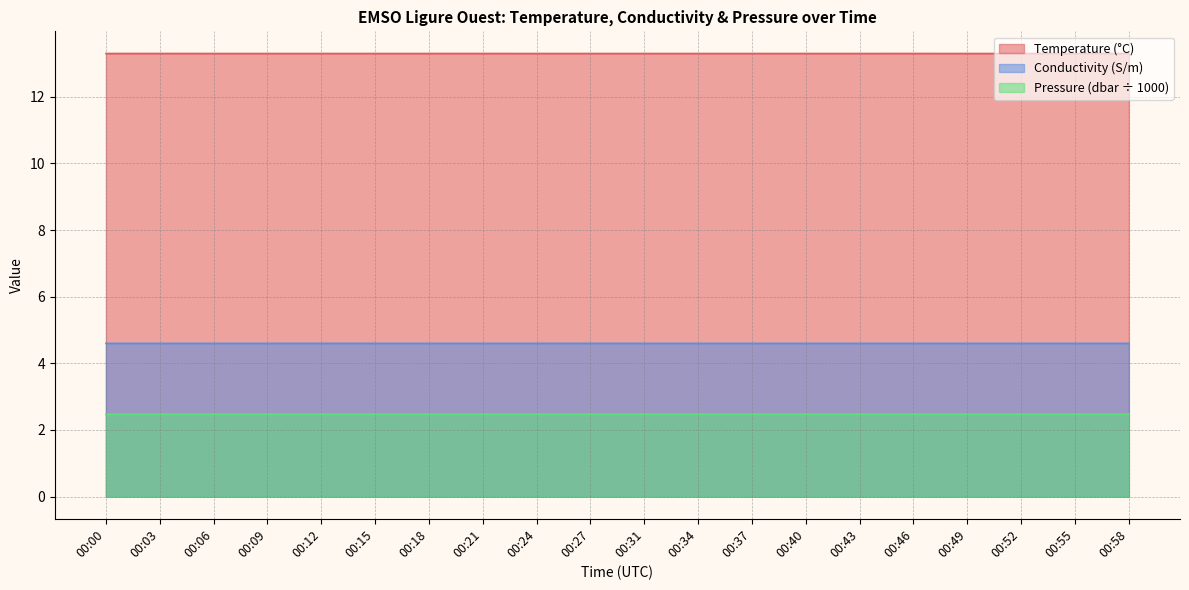

Is it true that Pressure equals 1.6 at 00:34?

False